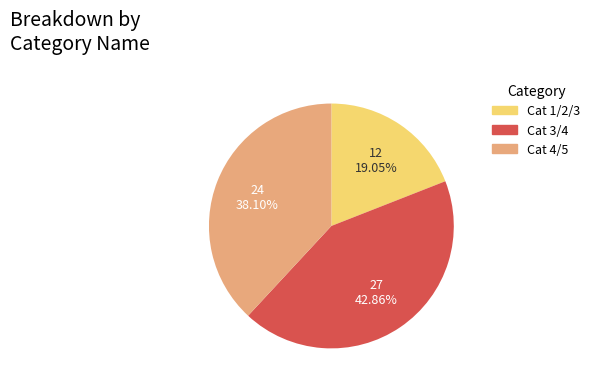

How many slices are in this pie chart?

3